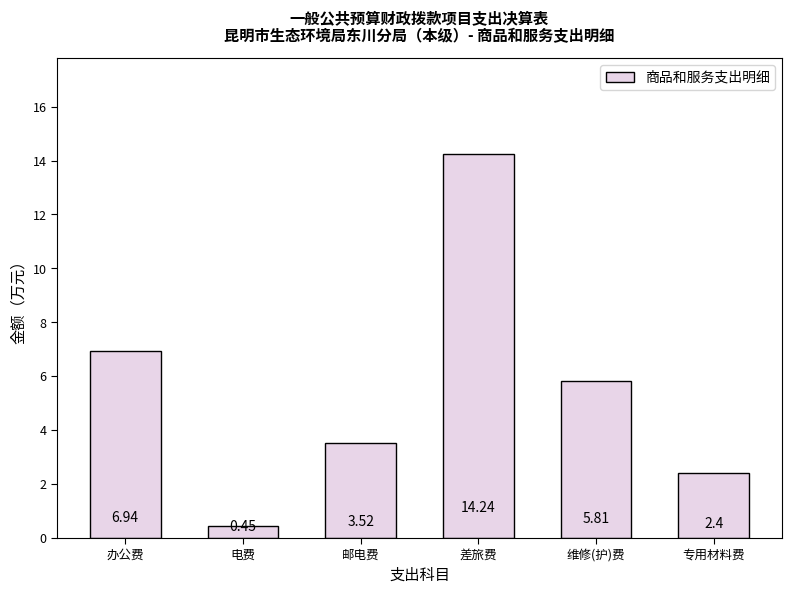

The chart shows a value of 24.7 at 差旅费. True or false?

False